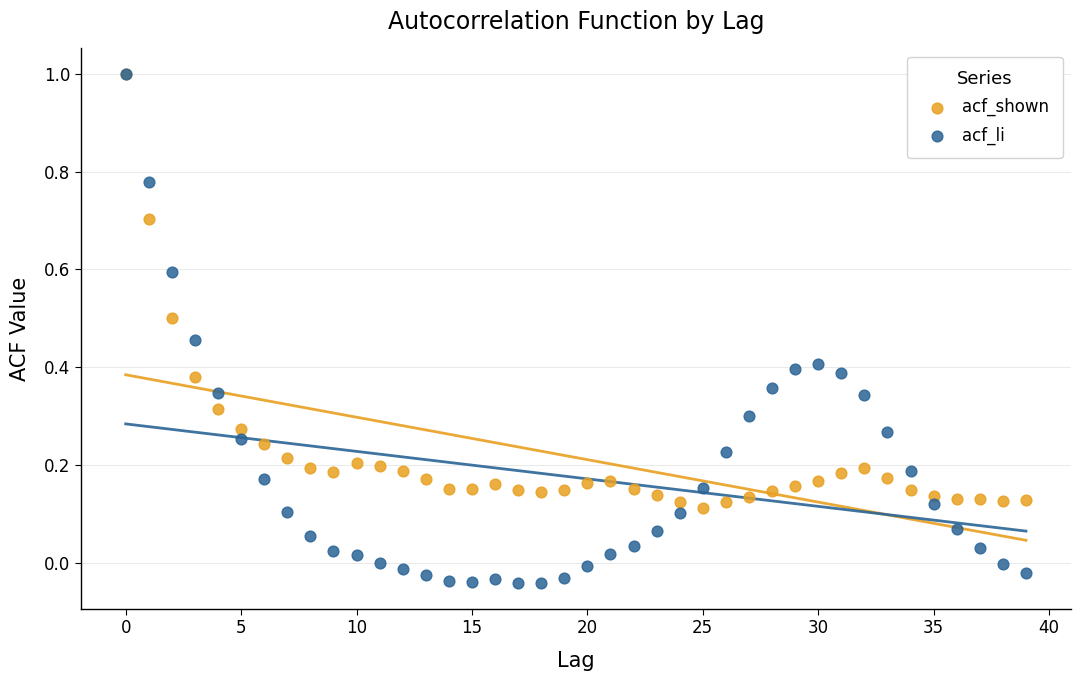

What are all the series names shown in the legend?

acf_shown, acf_li